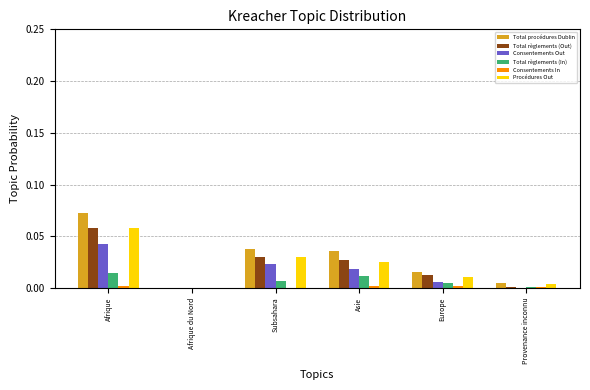

The value of Total procédures Dublin at Provenance inconnu is 0.0. True or false?

True